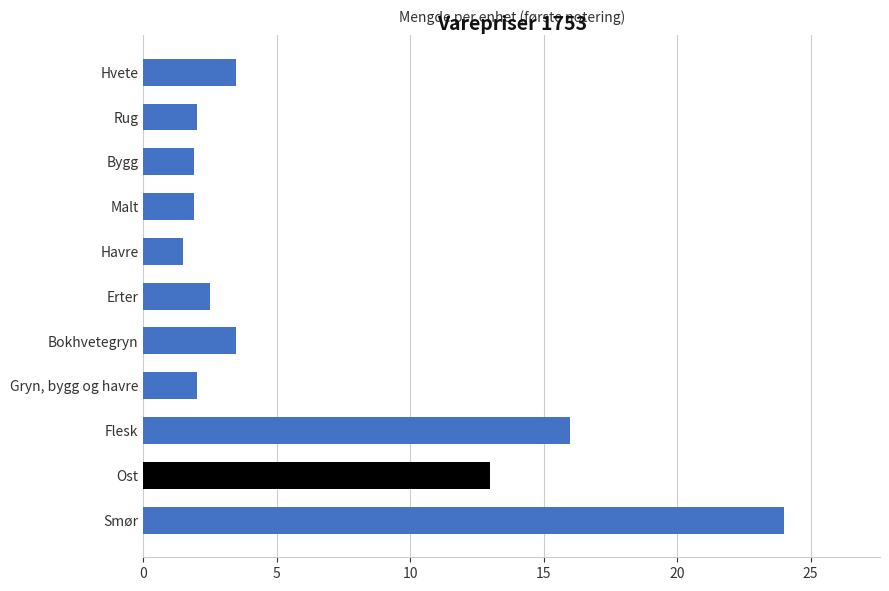

The chart shows a value of 3.2 at Rug. True or false?

False